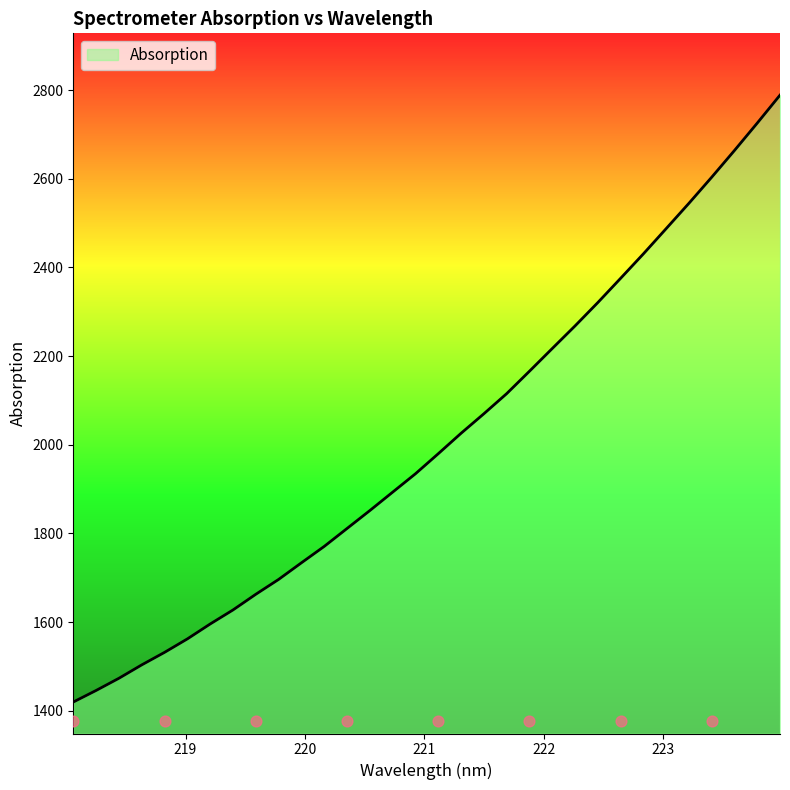

Between 223.9802 and 219.9712, which is larger?

223.9802